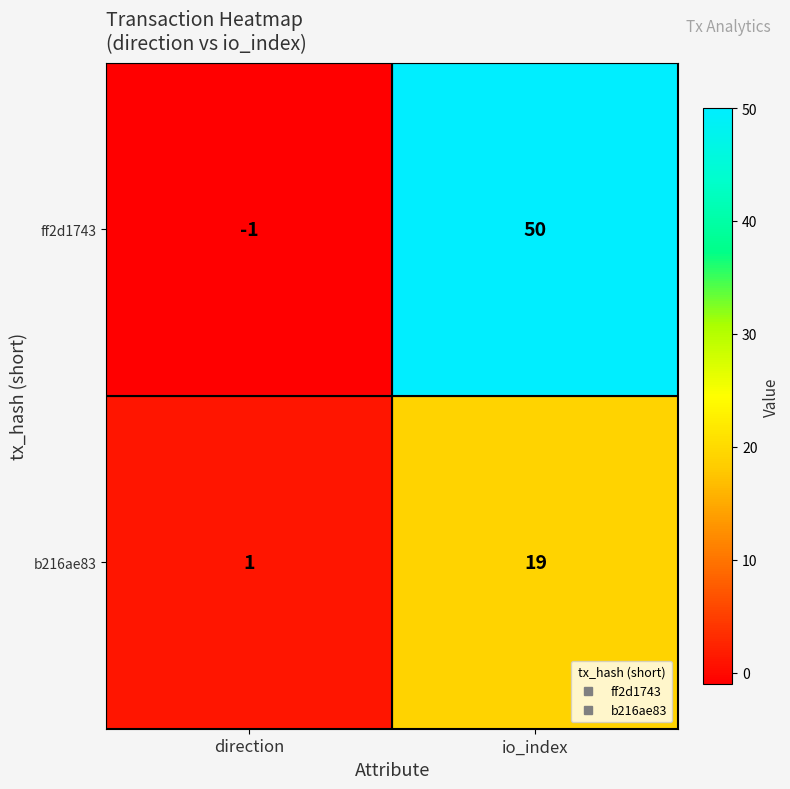

Reading left to right, extract all data points from this chart.

ff2d1743: -1	50
b216ae83: 1	19